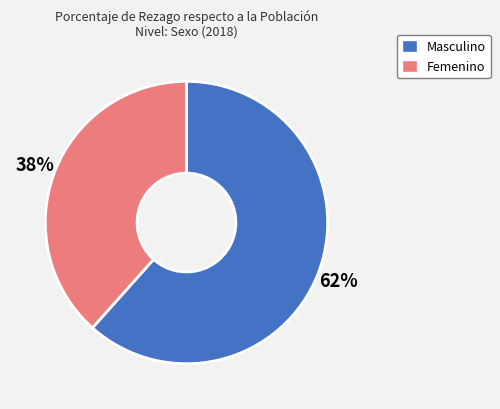

Do Masculino and Femenino together represent more than half of the pie?

Yes